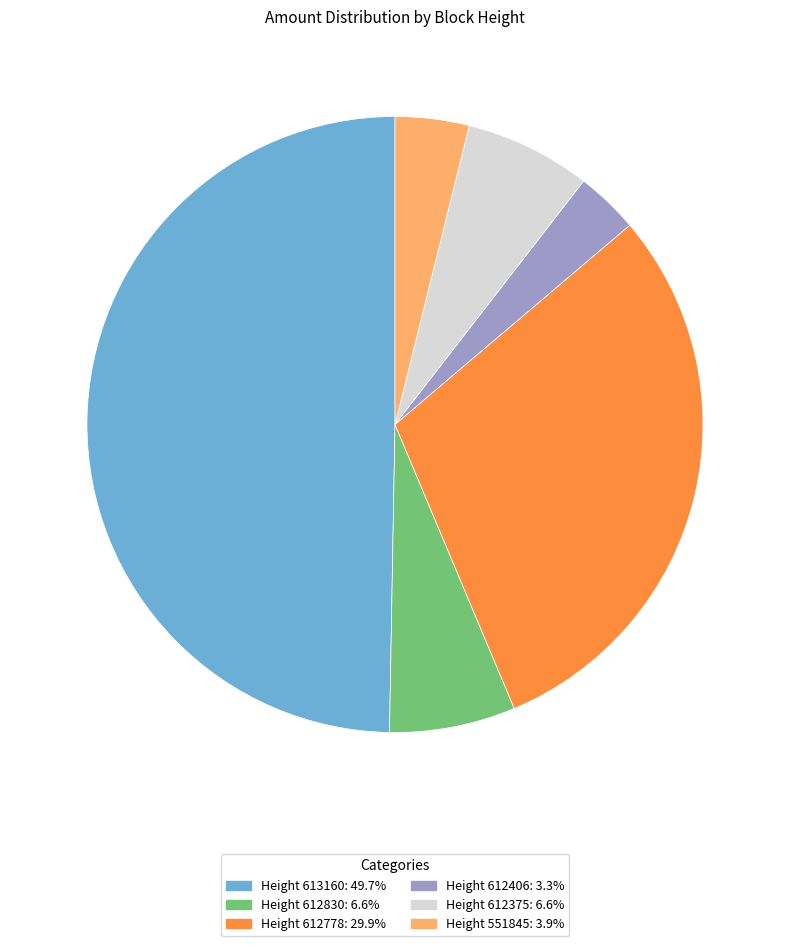

Is there any slice that represents more than half of the pie?

No